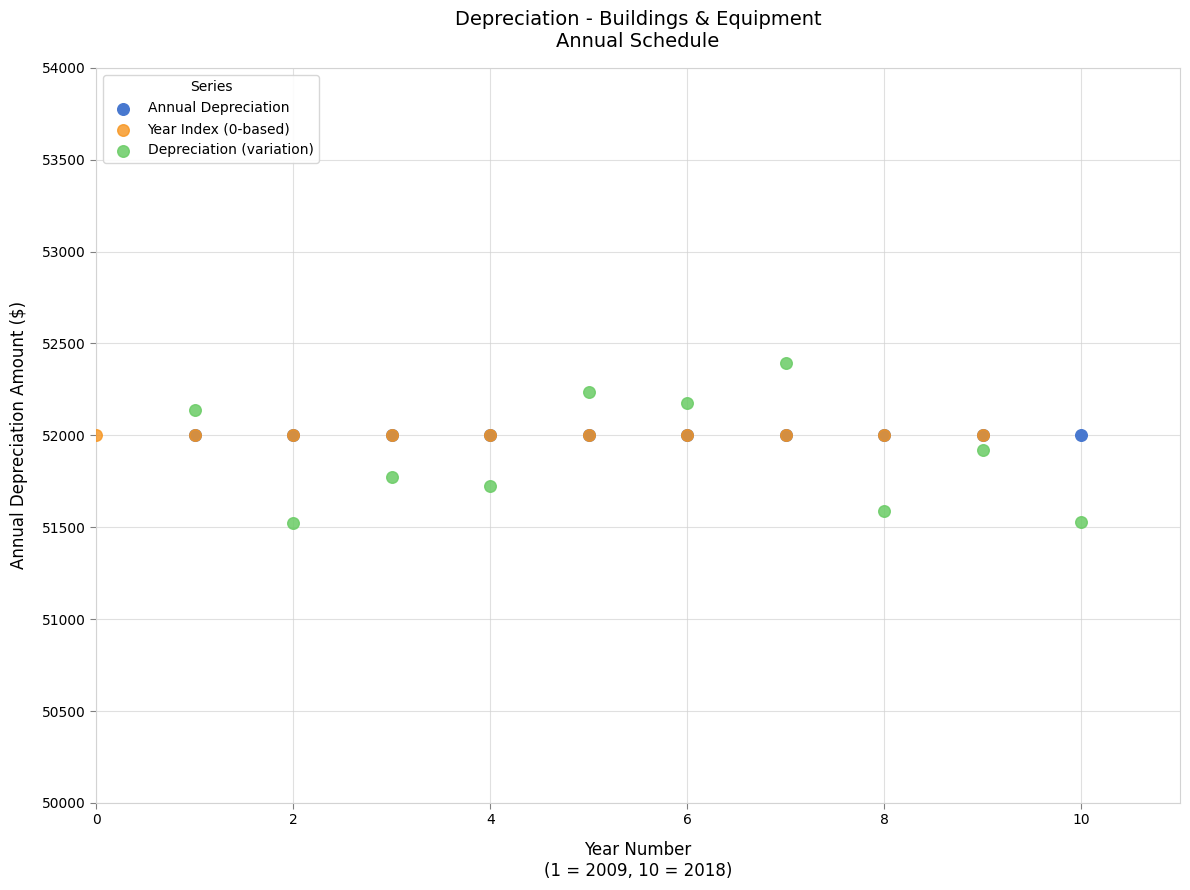

Which series contains the lowest Y value?

Depreciation (variation)